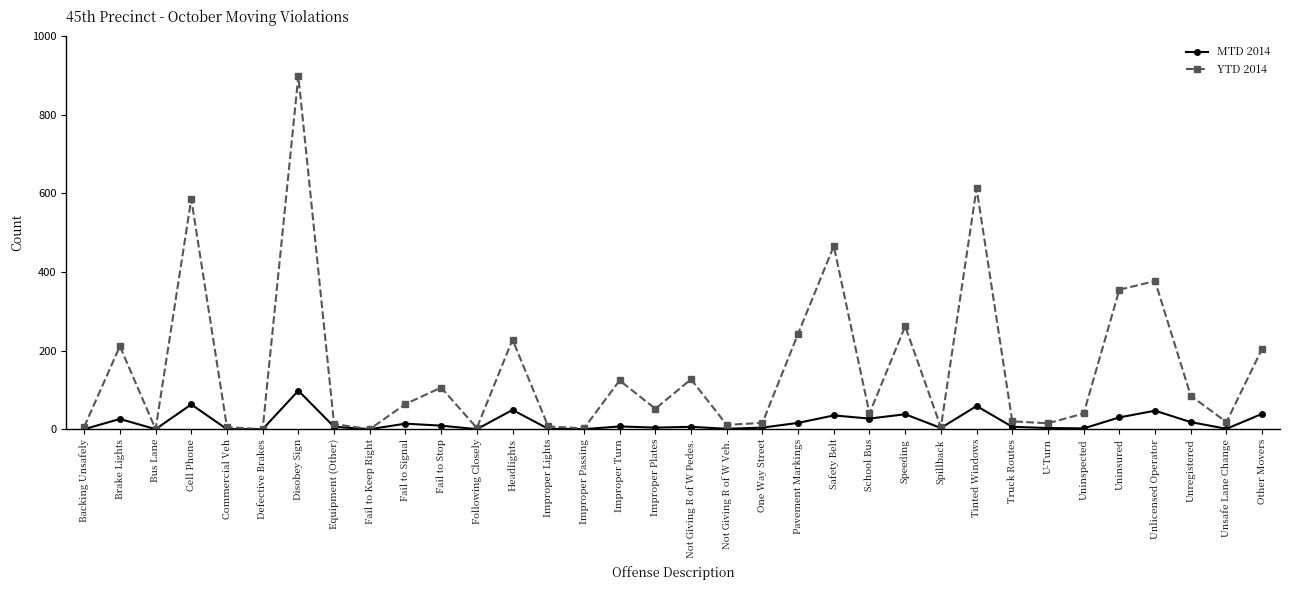

Is it true that YTD 2014 equals 0 at Defective Brakes?

True